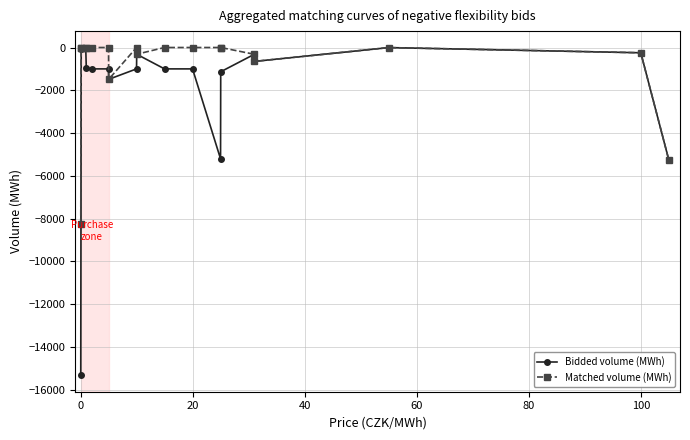

True or false: Bidded volume (MWh) has more than 2 interior local peaks.

True